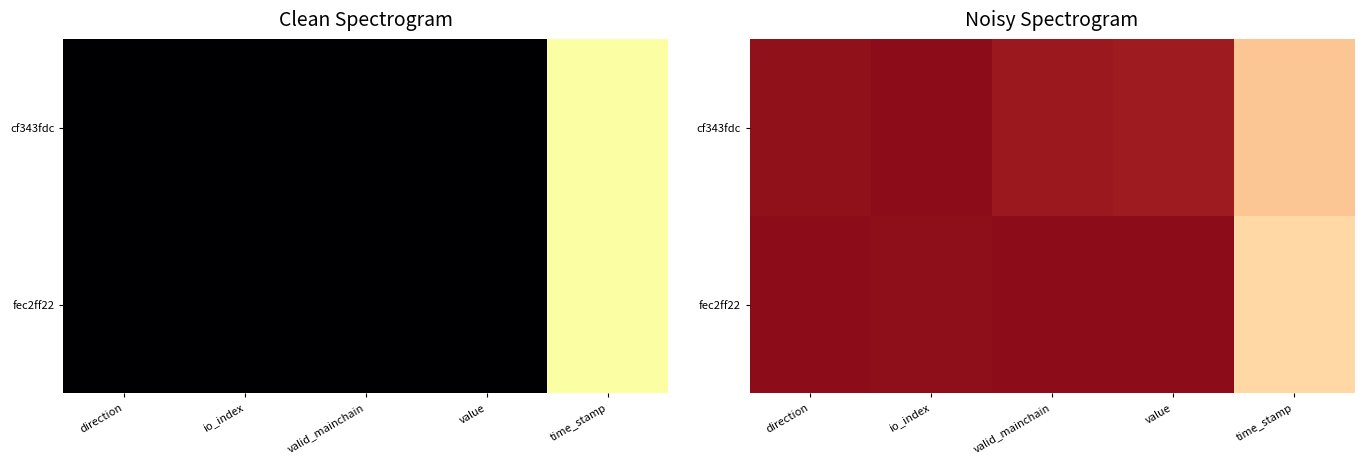

Rank the series at valid_mainchain from lowest to highest value.

fec2ff22, cf343fdc